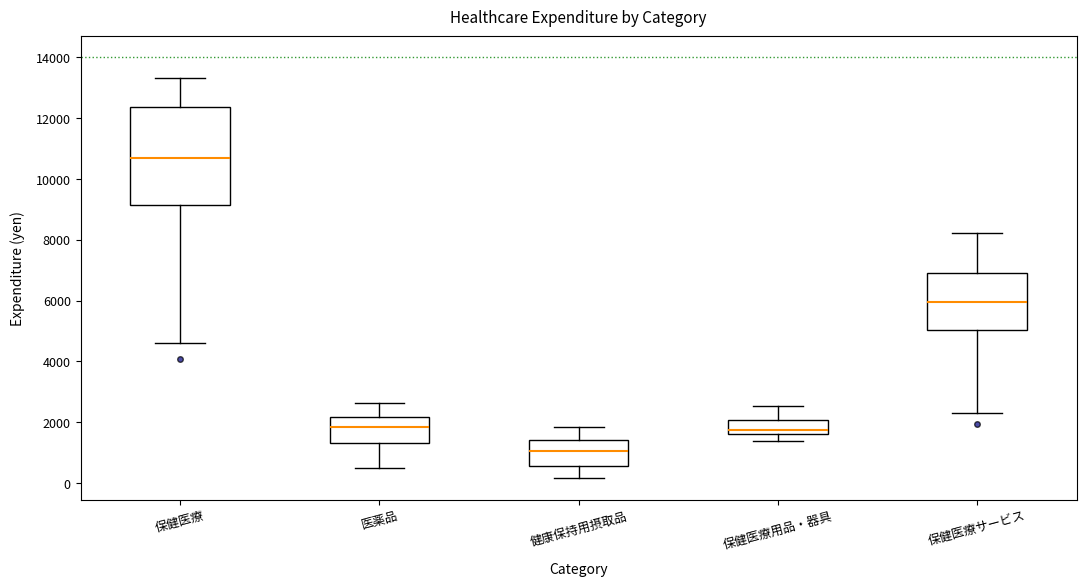

Which box has the highest median line?

保健医療